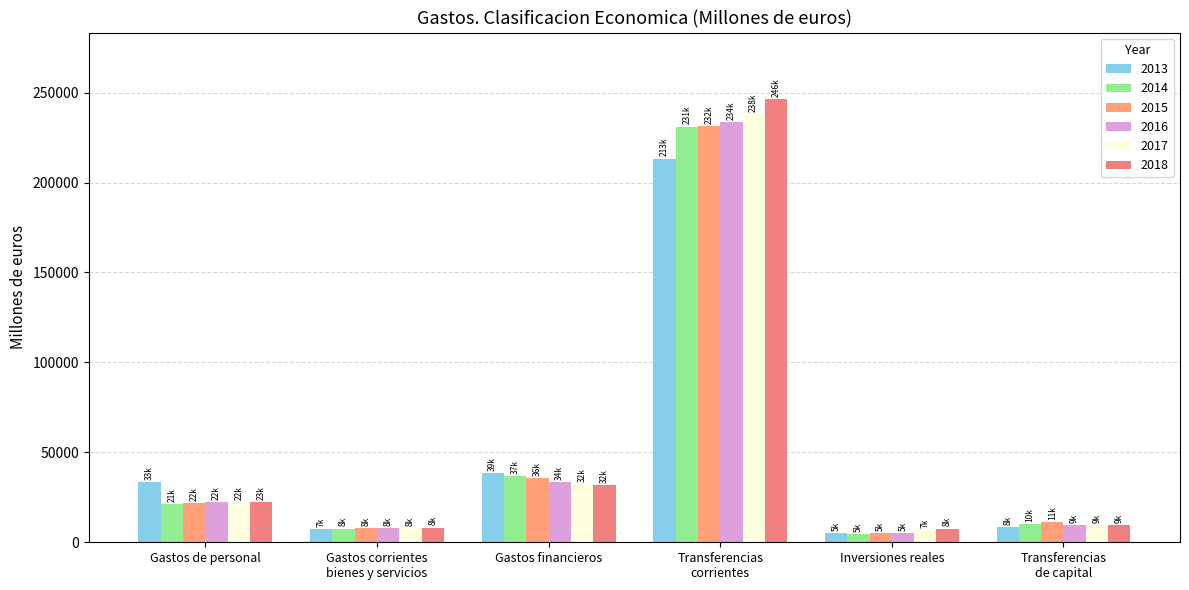

Reading right to left, list all the values displayed in this chart.

2013: 8269.9	5247.1	213271.1	38660.2	7179.4	33294.5
2014: 9986.1	4727.8	231125.8	36661.8	7619.4	21304.1
2015: 11344.9	4959.4	231583.1	35560.2	7869.5	21598.4
2016: 9362.4	5177.6	233681.1	33554.5	7806.5	22433.8
2017: 9398.1	6649.7	237876.0	32266.2	7805.6	22080.2
2018: 9426.8	7576.8	246423.7	31602.3	8143.7	22504.8